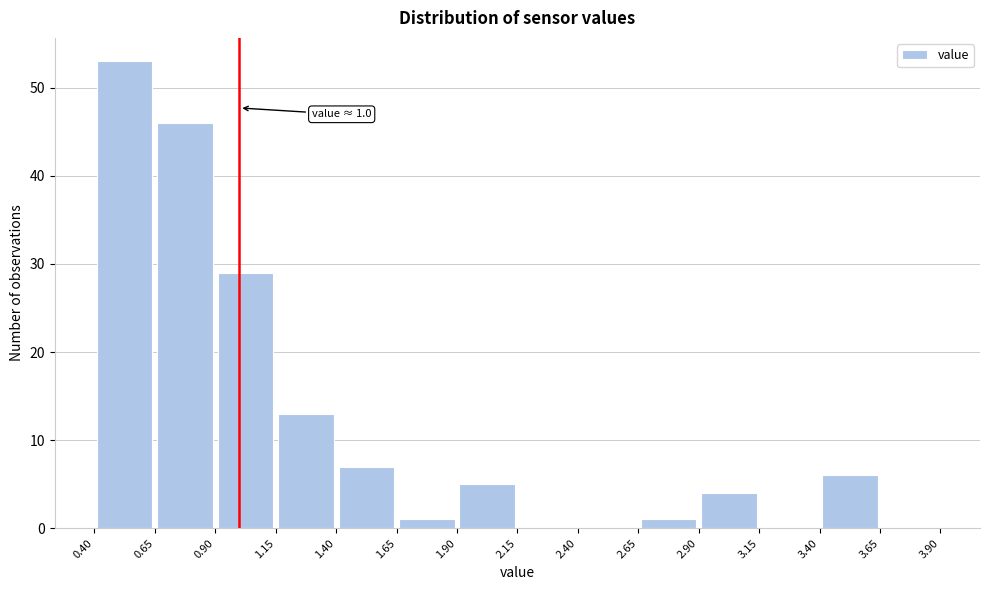

Which range on the x-axis has the tallest bar?

0.40 to 0.65